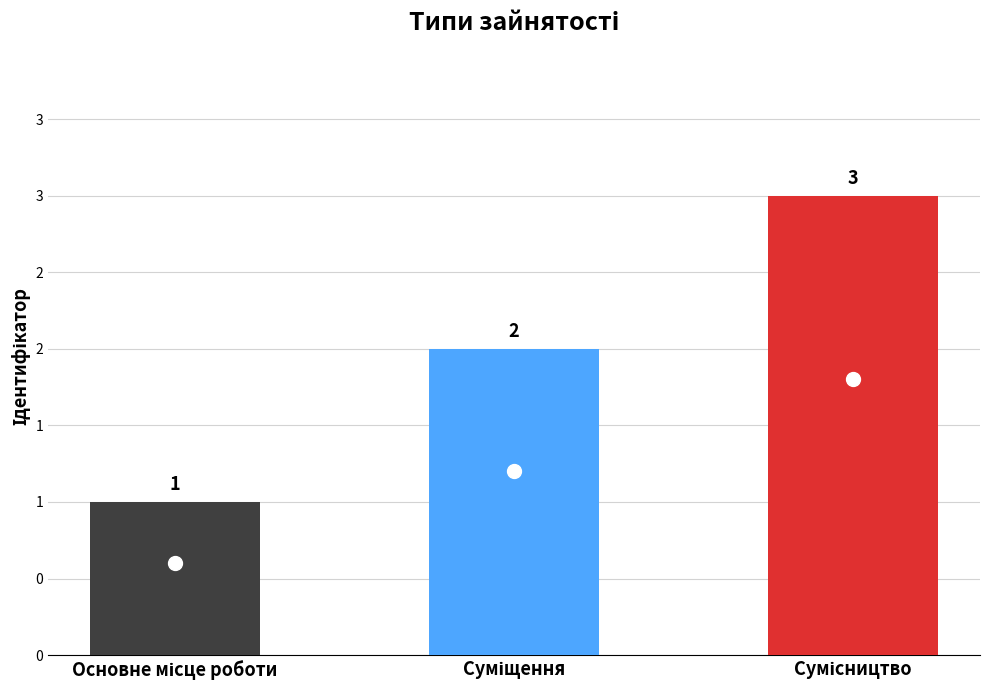

What is the difference between the values at Суміщення and Сумісництво?

1